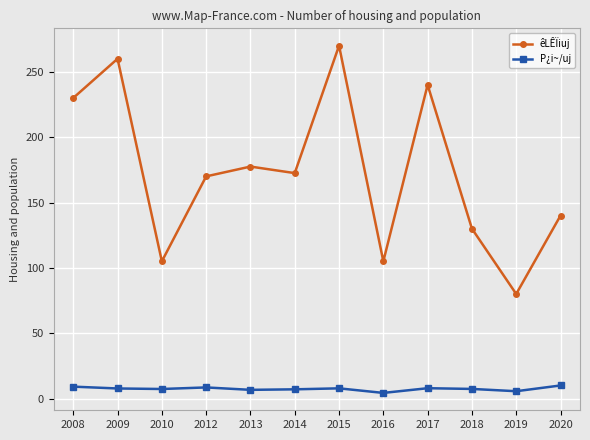

What is the difference between the maximum and minimum values in the êLÊÏiuj series?

190.0